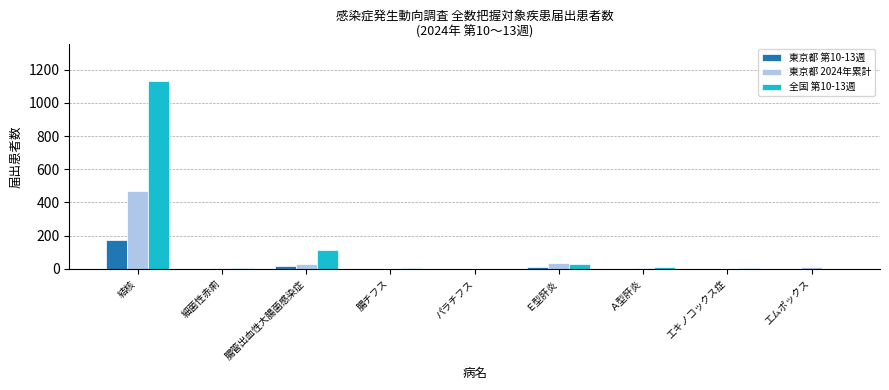

Which category has the highest value across all series?

結核